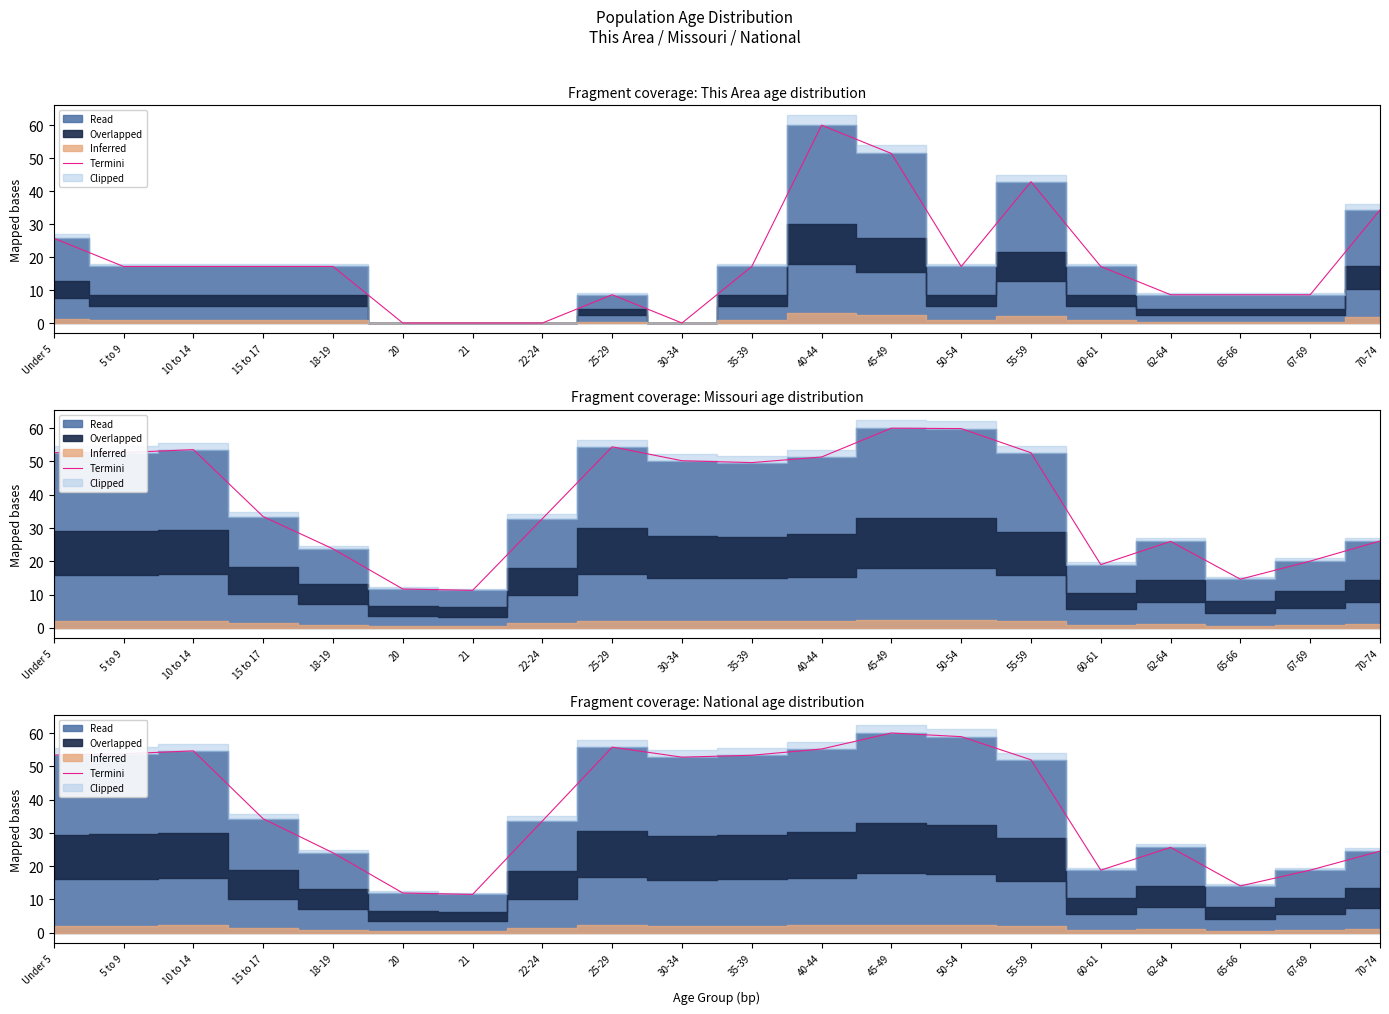

What is the change in value from 45-49 to 62-64?

-34.4